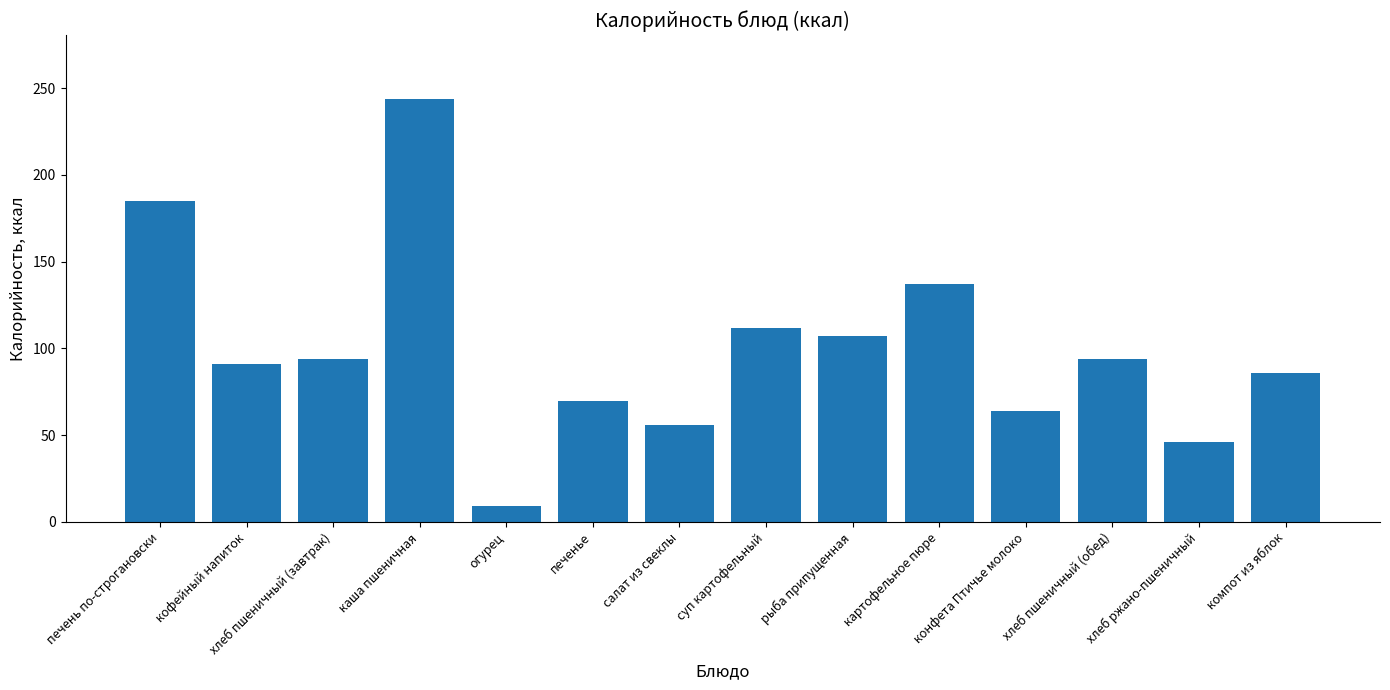

Reading left to right, extract all data points from this chart.

185	91	94	244	9	70	56	112	107	137	64	94	46	86